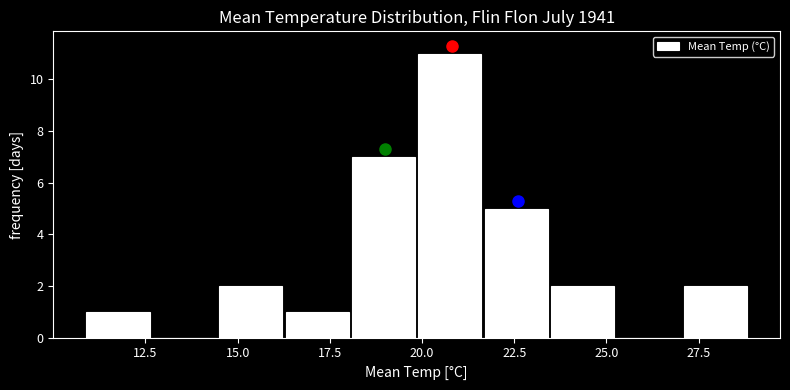

Around what value on the x-axis is the tallest bar? Give the approximate position of its centre, as read against the axis.

21.0